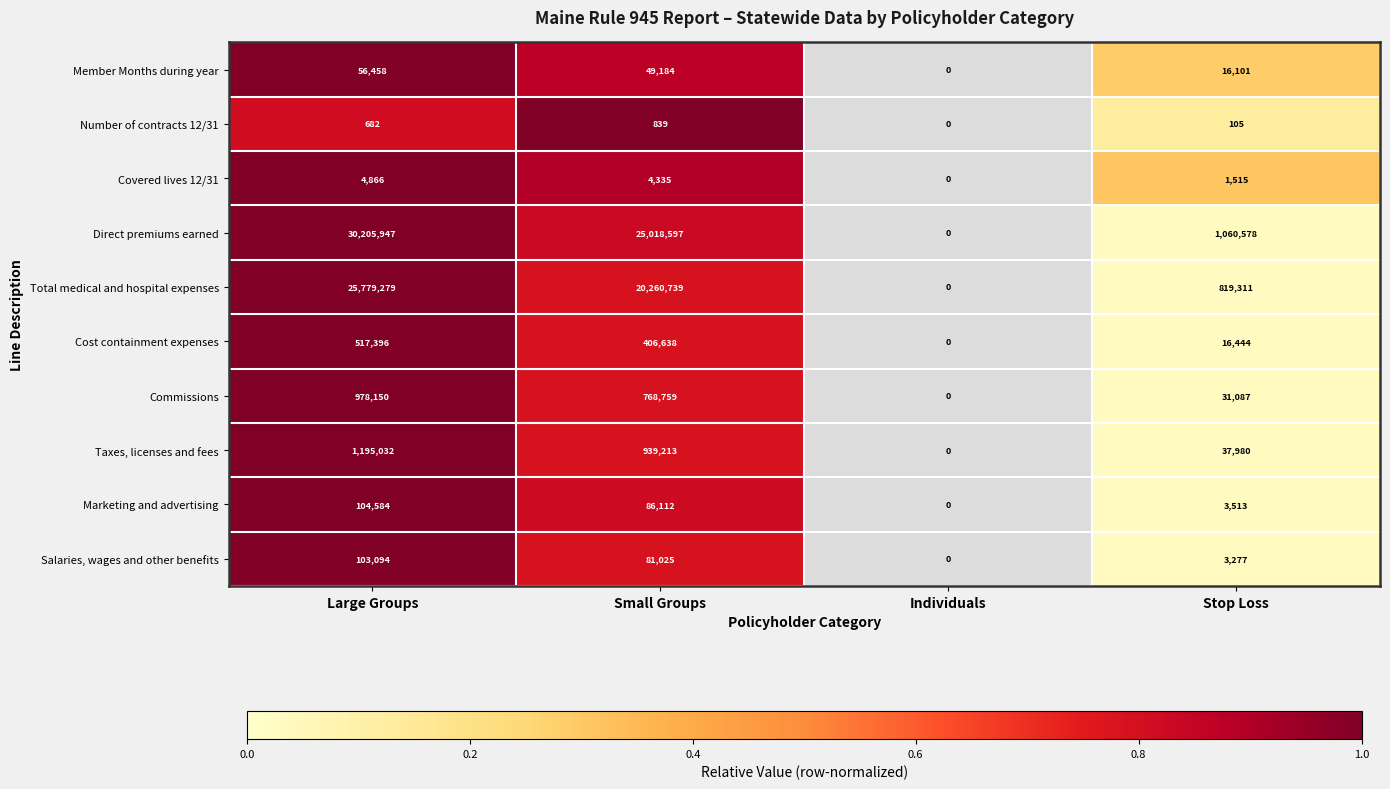

At which label is Salaries, wages and other benefits closest to 51547?

Small Groups